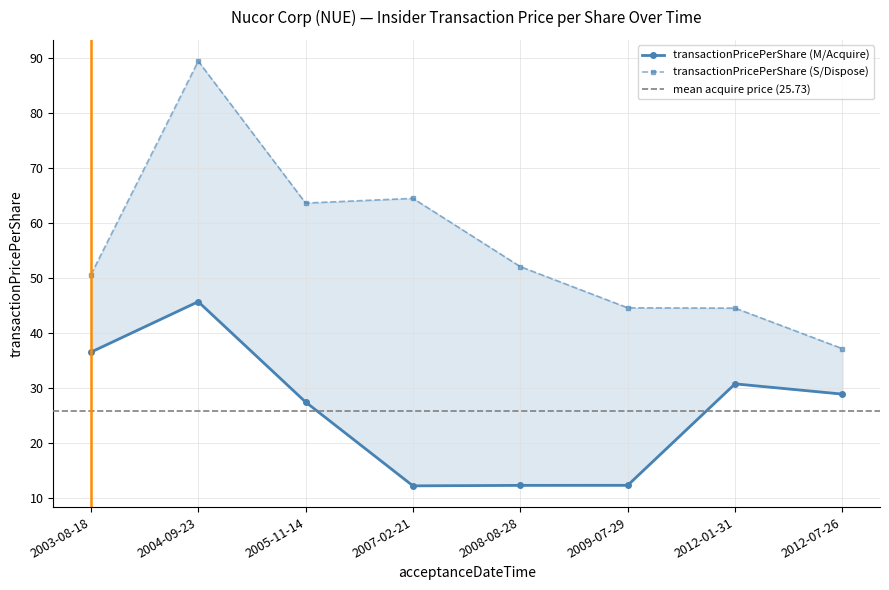

What is the label of the 1st point from the left?

2003-08-18